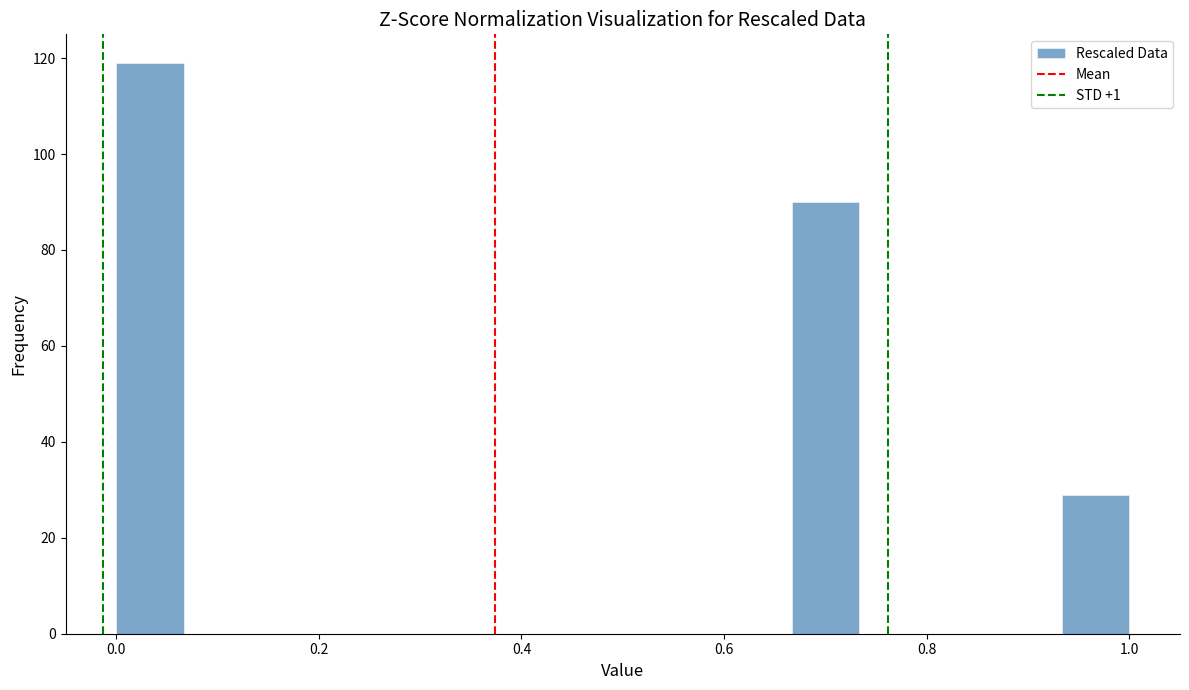

Around what value on the x-axis is the tallest bar? Give the approximate position of its centre, as read against the axis.

0.04